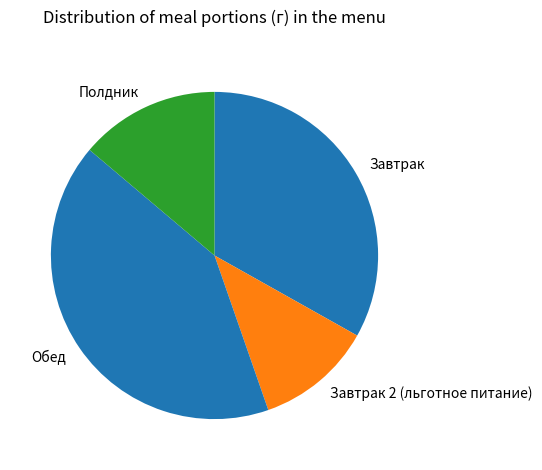

How many segments does this pie chart have?

4